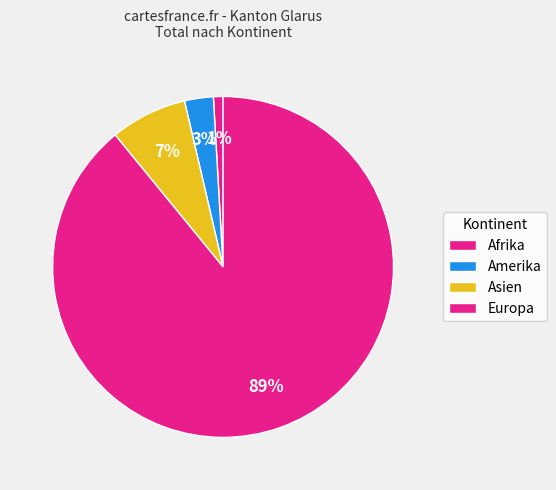

How many slices are in this pie chart?

4